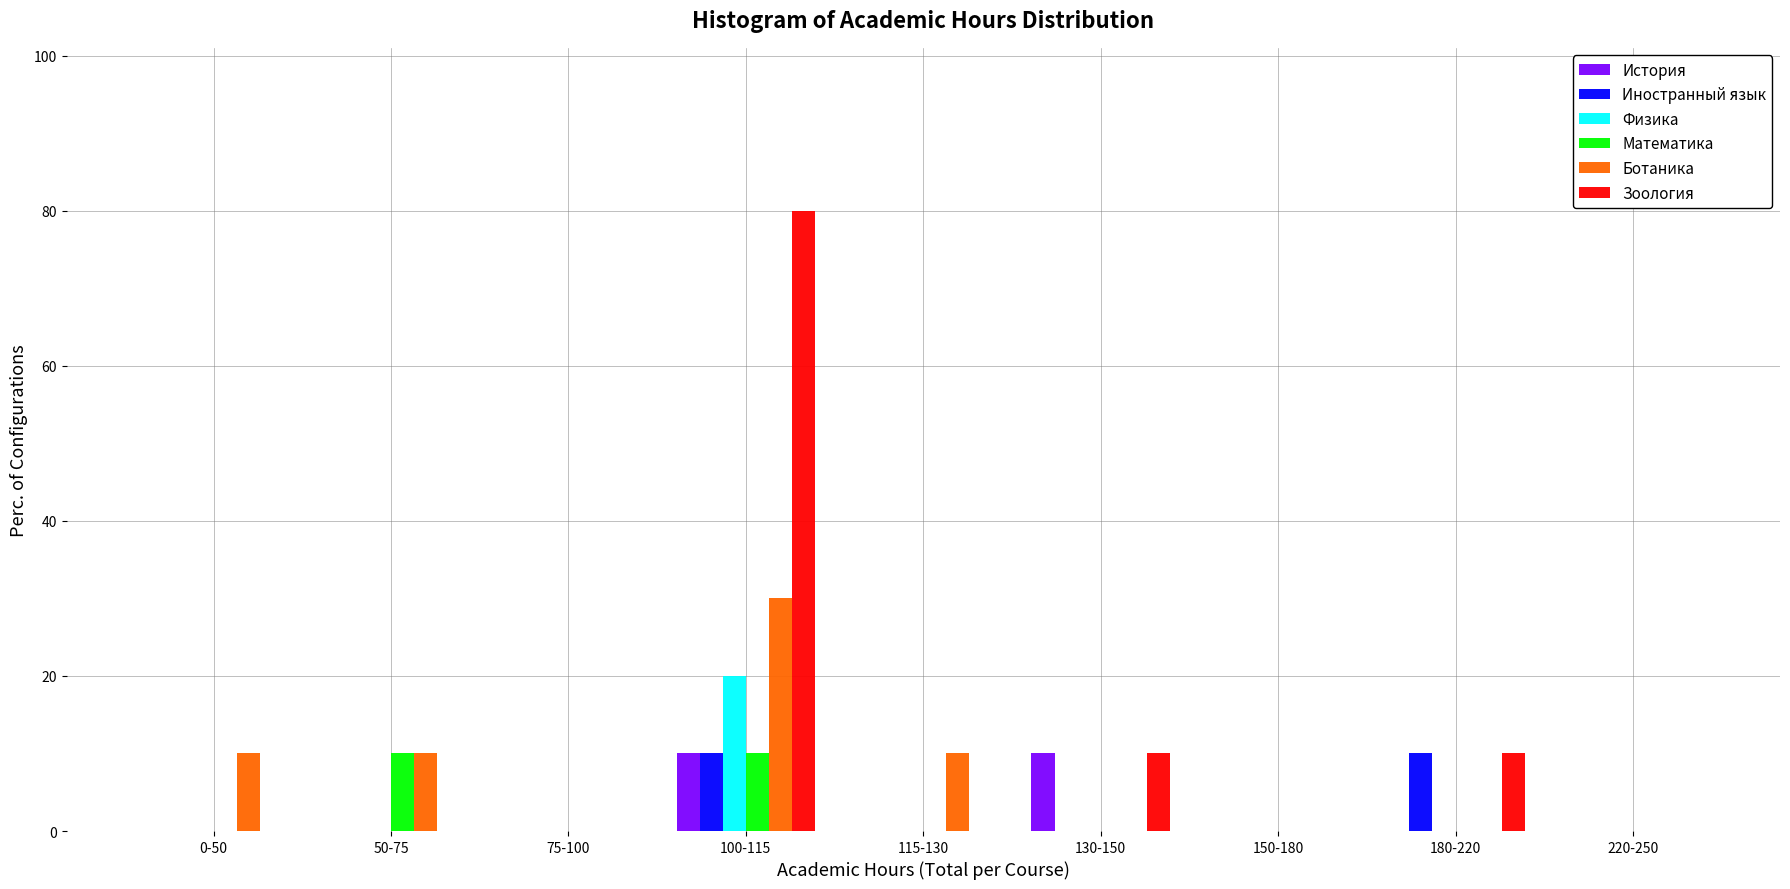

Which series has the largest total across all categories?

Зоология